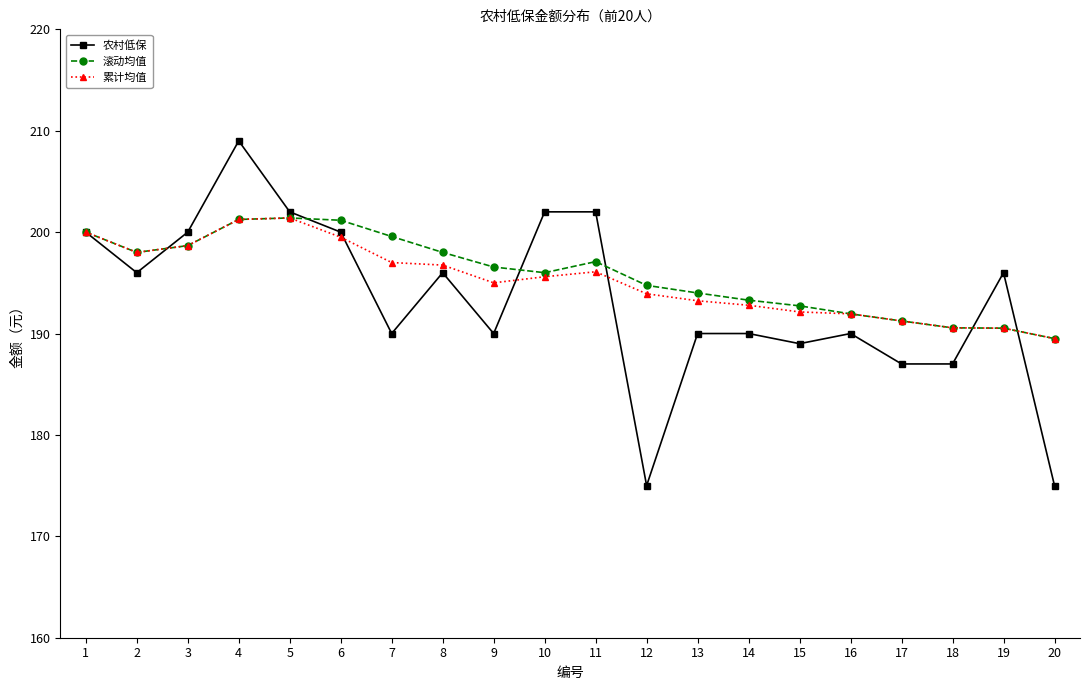

What are all the series names shown in the legend?

农村低保, 滚动均值, 累计均值